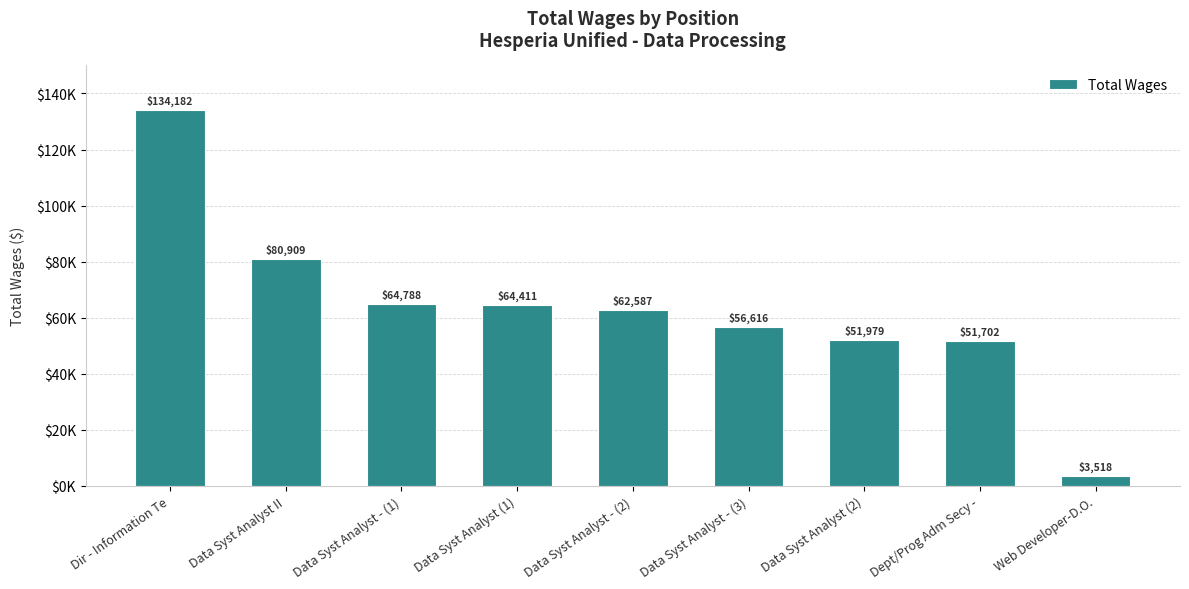

What is the difference between the maximum and minimum values?

130664